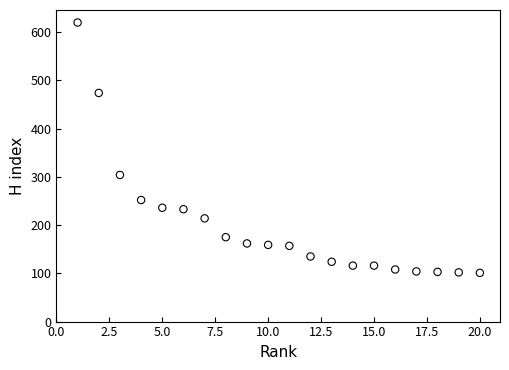

What is the range of X values (max minus min)?

19